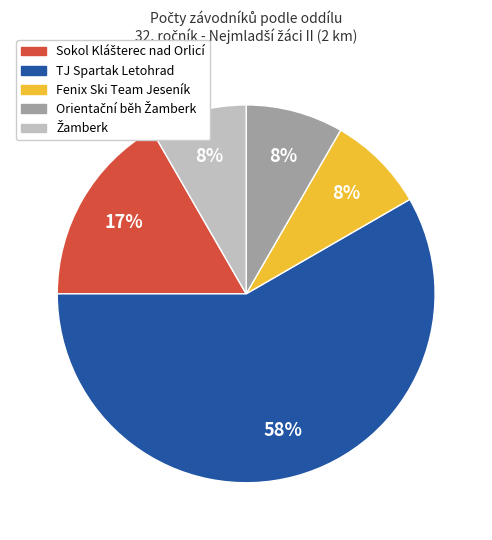

Is there a majority slice in this chart?

Yes